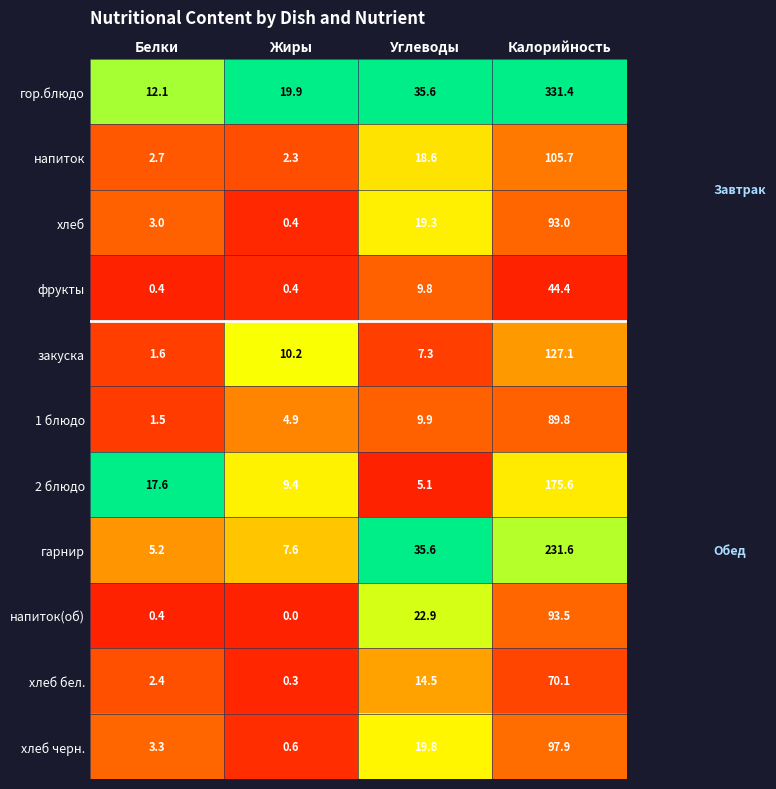

What is the spread (max minus min) of values at Калорийность?

287.0